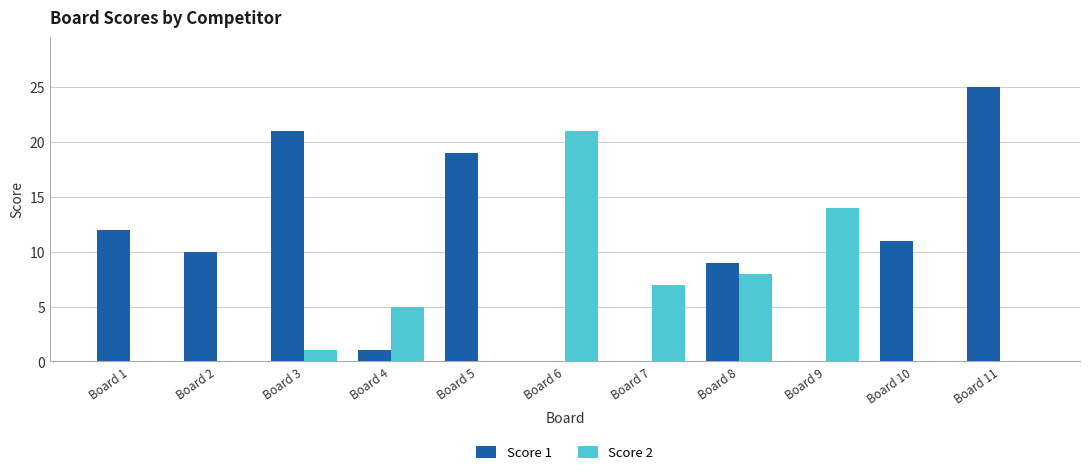

What is the sum of all Score 2 values?

56